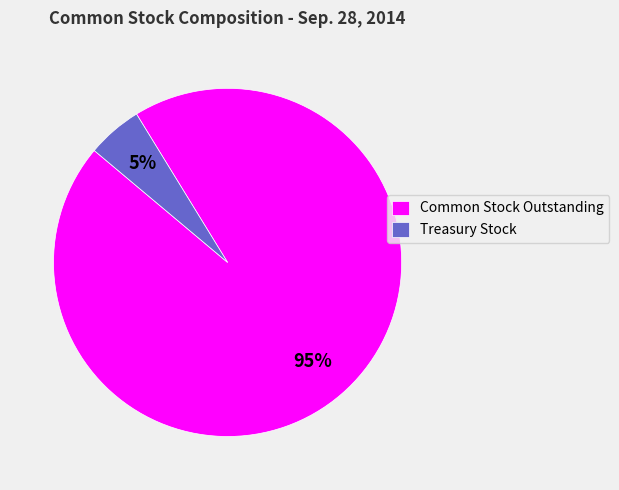

To the nearest percent, what is the difference between the largest and smallest slice percentages?

90%